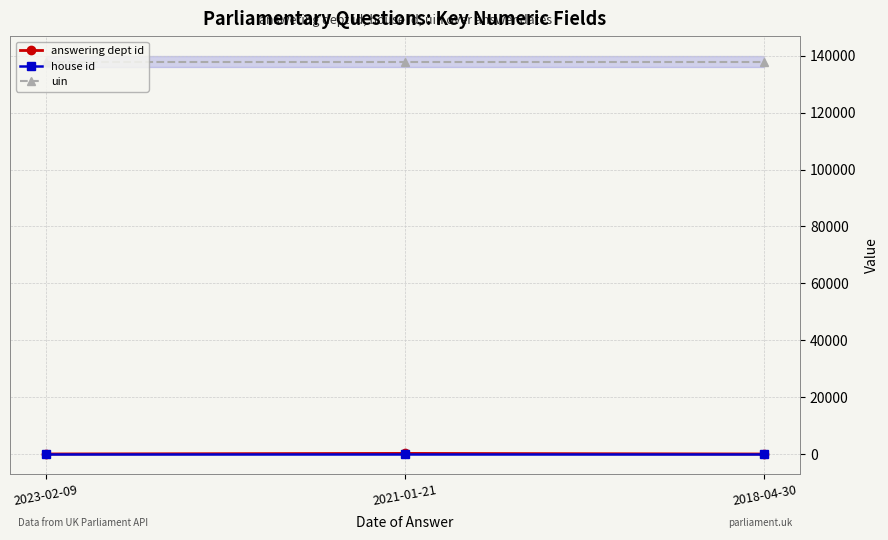

Where does the answering dept id series first go above 10?

2021-01-21